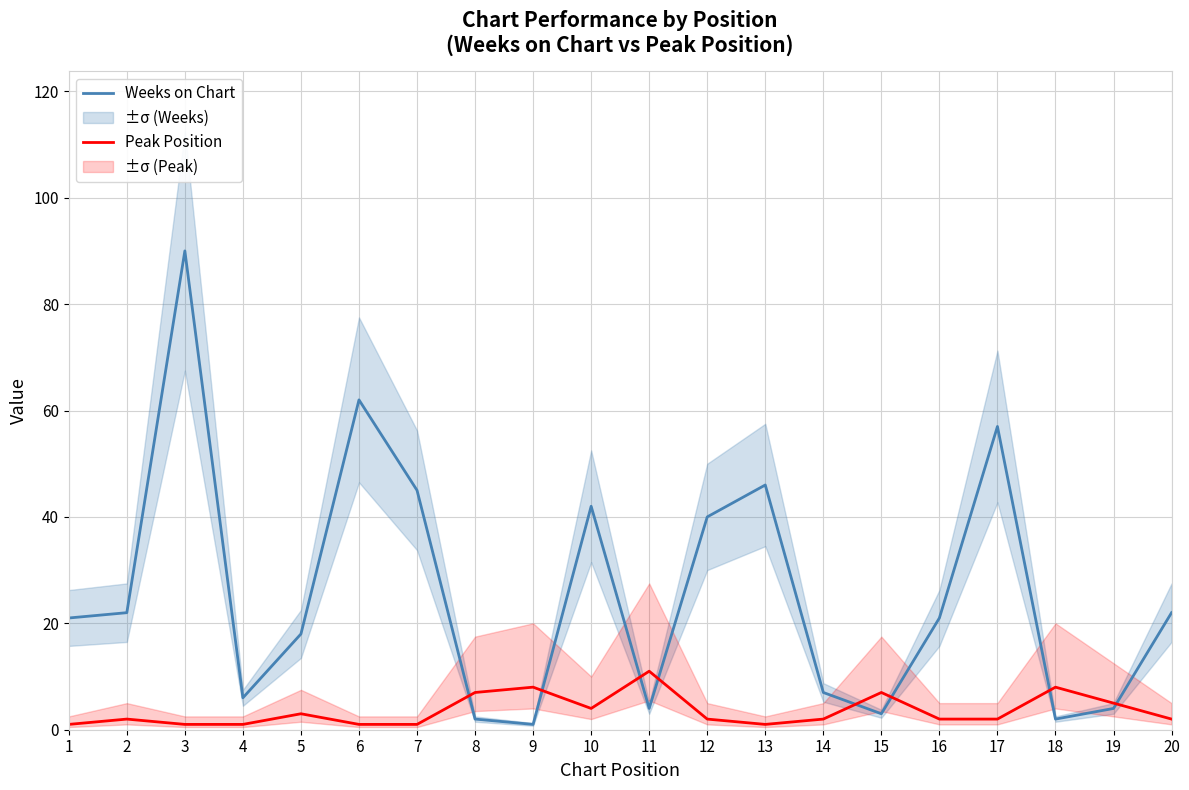

What is the maximum value for Peak Position?

11